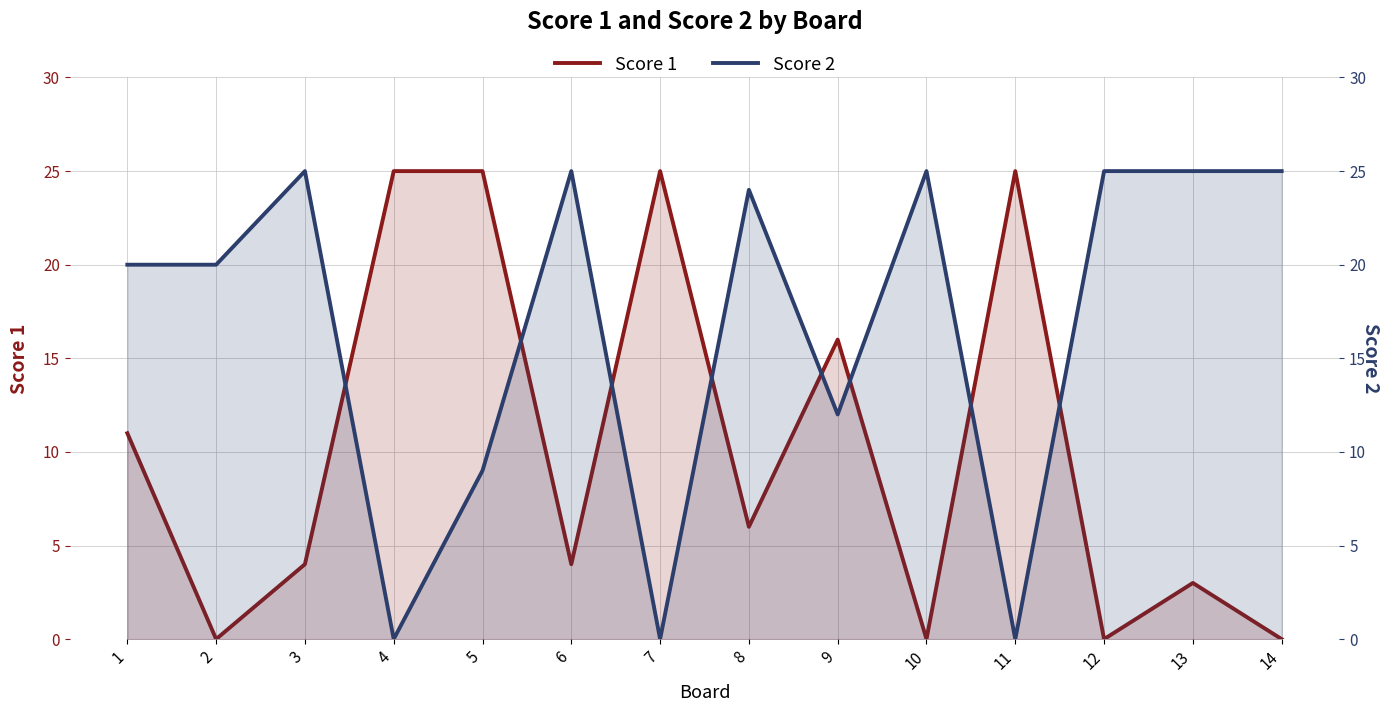

How many values in Score 1 are above zero?

10